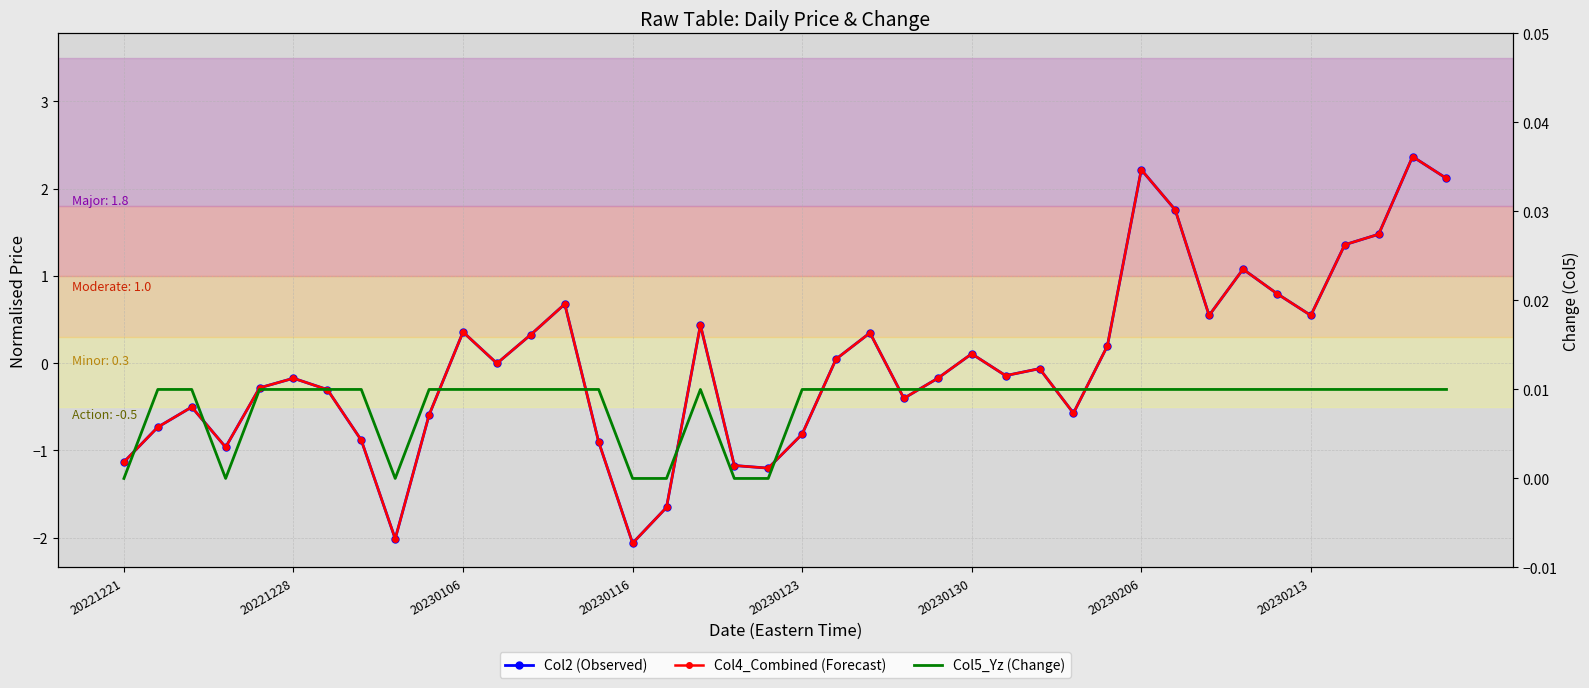

Count the number of categories in the chart.

40